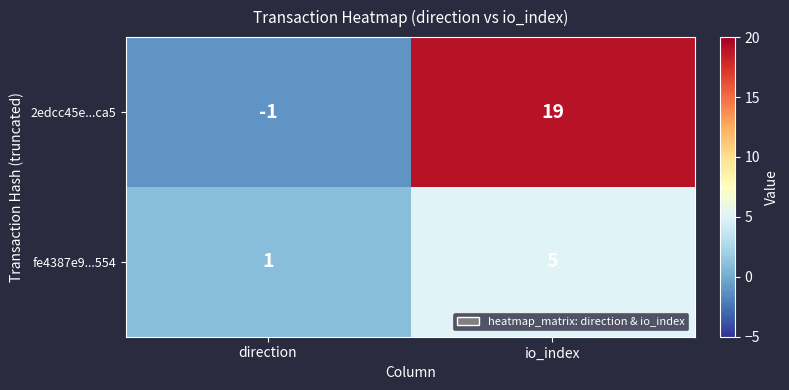

True or false: 2edcc45e...ca5 has a value of -1 at direction.

True